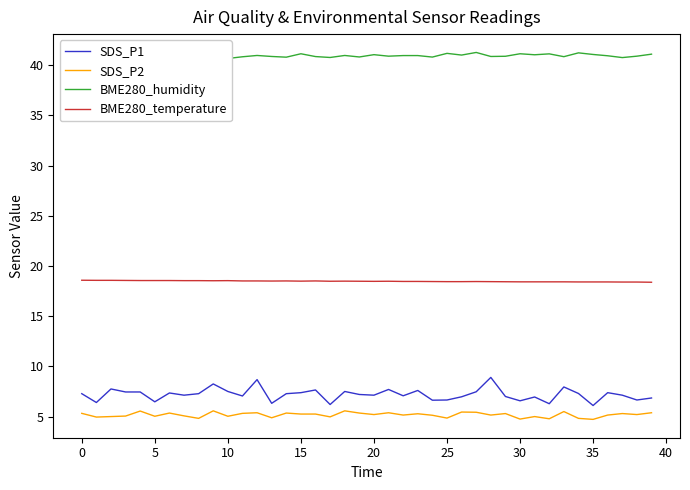

Which series has the largest total across all categories?

BME280_humidity